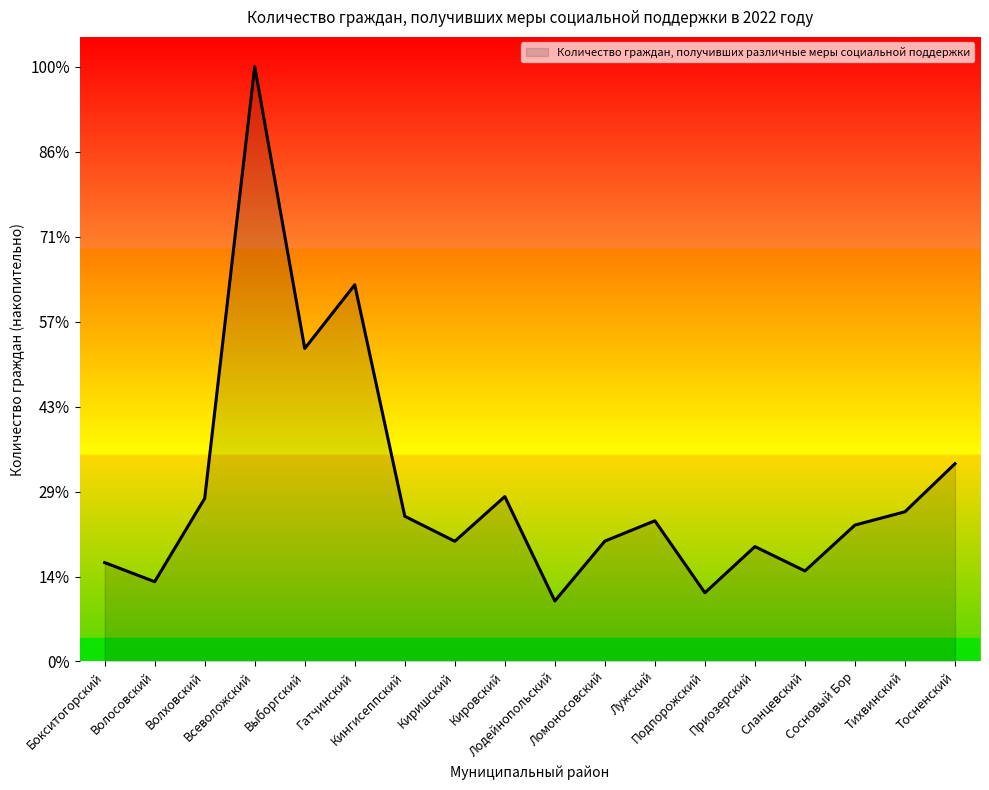

What position from the left is Выборгский?

5